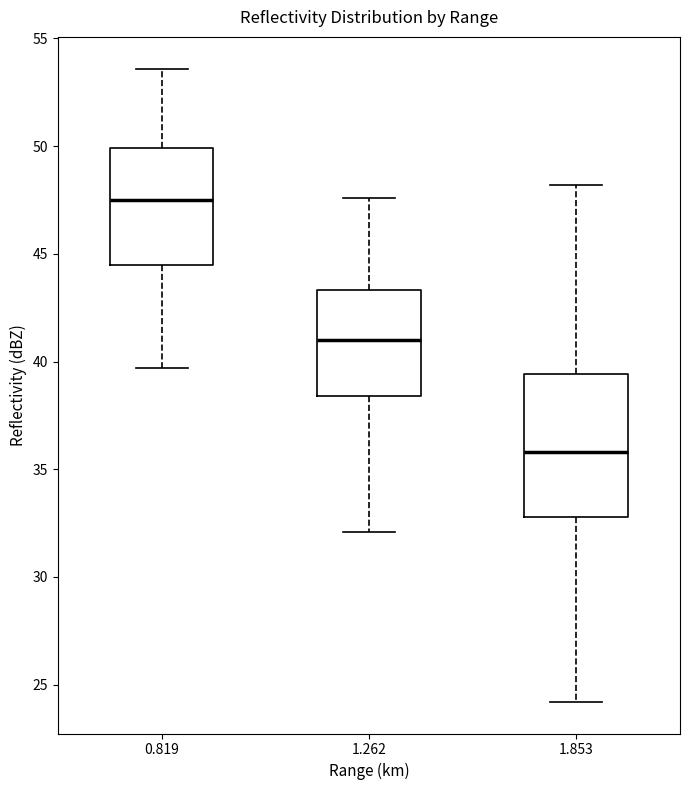

Comparing the boxes themselves (not the whiskers), which one is the tallest?

1.853